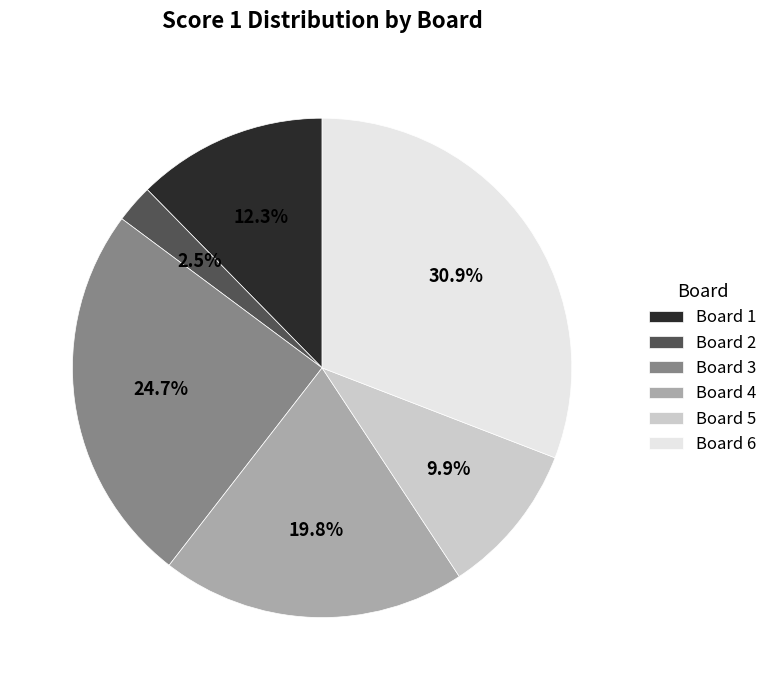

Rank the categories by value from lowest to highest.

Board 2, Board 5, Board 1, Board 4, Board 3, Board 6